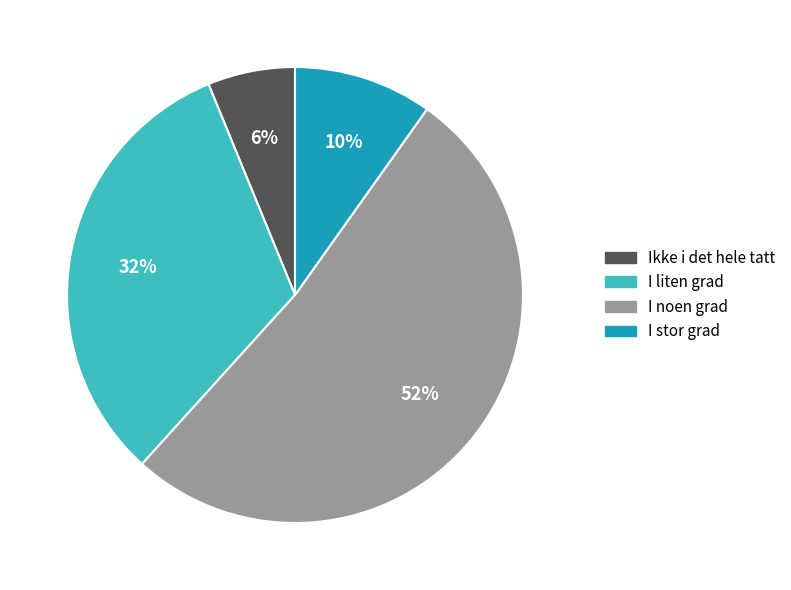

How many segments does this pie chart have?

4